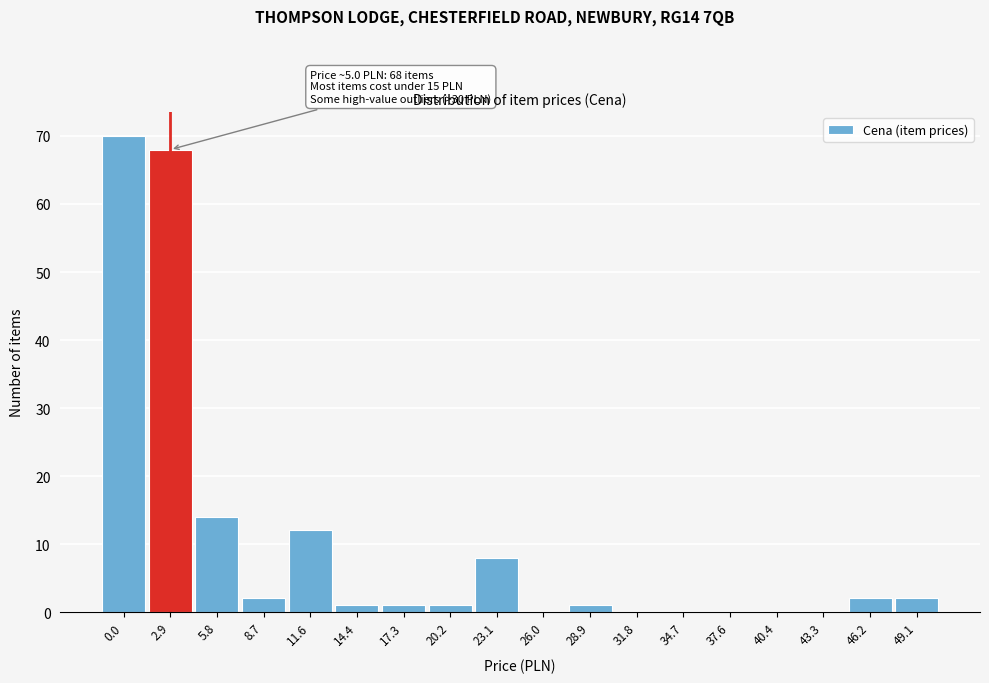

Reading right to left, list all the values displayed in this chart.

49.1=2	46.2=2	43.3=0	40.4=0	37.6=0	34.7=0	31.8=0	28.9=1	26.0=0	23.1=8	20.2=1	17.3=1	14.4=1	11.6=12	8.7=2	5.8=14	2.9=68	0.0=70